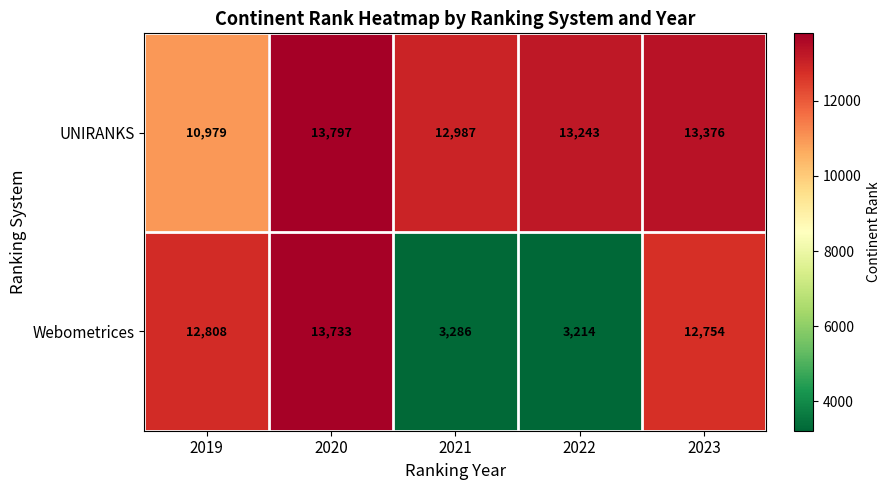

What is the minimum value shown in the chart?

3214